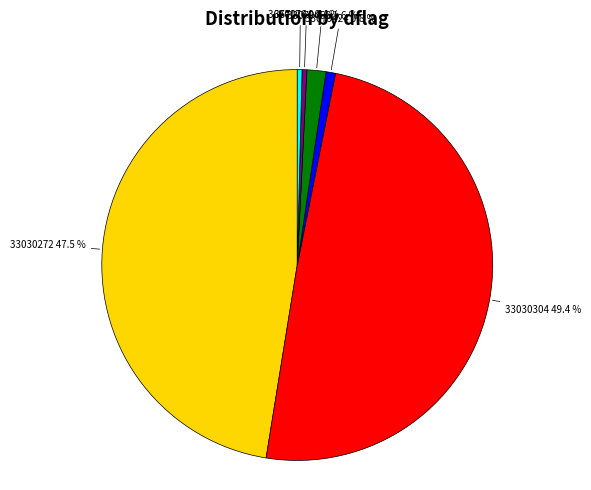

Is 33030272 the majority of the pie?

No